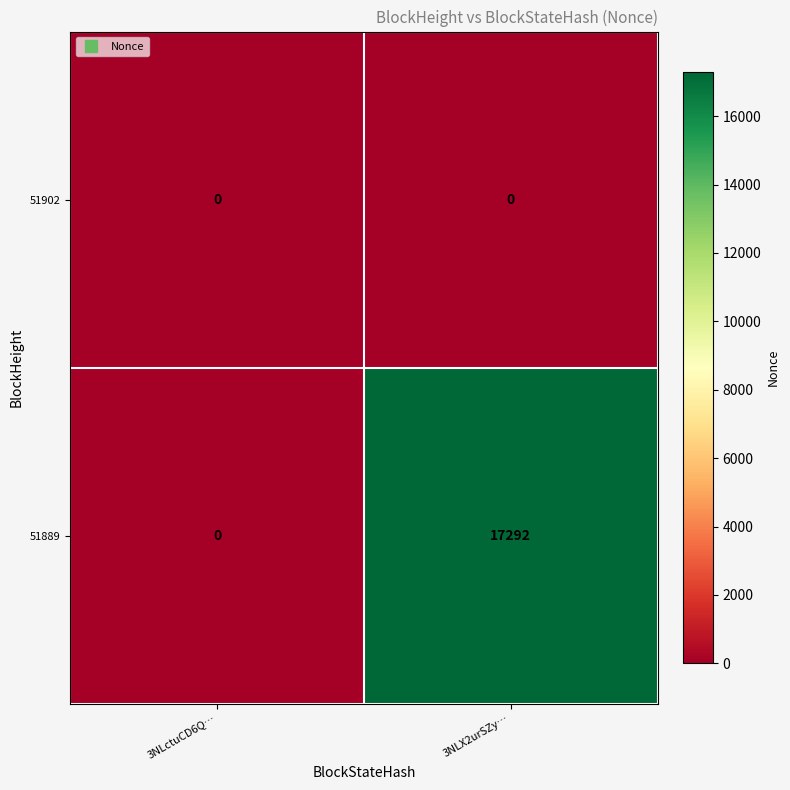

How many series are shown in this chart?

2